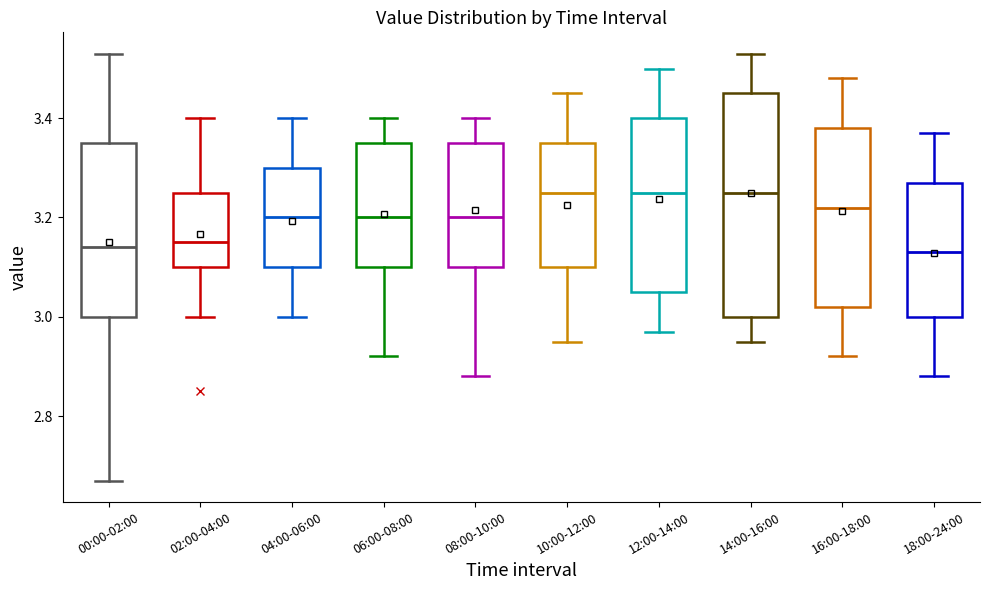

Reading left to right, read every box against the y-axis: the position of its median line, the range the box covers, and the ends of its whiskers. The values are not printed on the chart, so give them approximately, as read against the axis.

00:00-02:00: median 3.14, box 3.00 to 3.36, whiskers 2.68 to 3.54
02:00-04:00: median 3.16, box 3.10 to 3.26, whiskers 3.00 to 3.40
04:00-06:00: median 3.20, box 3.10 to 3.30, whiskers 3.00 to 3.40
06:00-08:00: median 3.20, box 3.10 to 3.36, whiskers 2.92 to 3.40
08:00-10:00: median 3.20, box 3.10 to 3.36, whiskers 2.88 to 3.40
10:00-12:00: median 3.26, box 3.10 to 3.36, whiskers 2.96 to 3.46
12:00-14:00: median 3.26, box 3.06 to 3.40, whiskers 2.98 to 3.50
14:00-16:00: median 3.26, box 3.00 to 3.46, whiskers 2.96 to 3.54
16:00-18:00: median 3.22, box 3.02 to 3.38, whiskers 2.92 to 3.48
18:00-24:00: median 3.14, box 3.00 to 3.28, whiskers 2.88 to 3.38